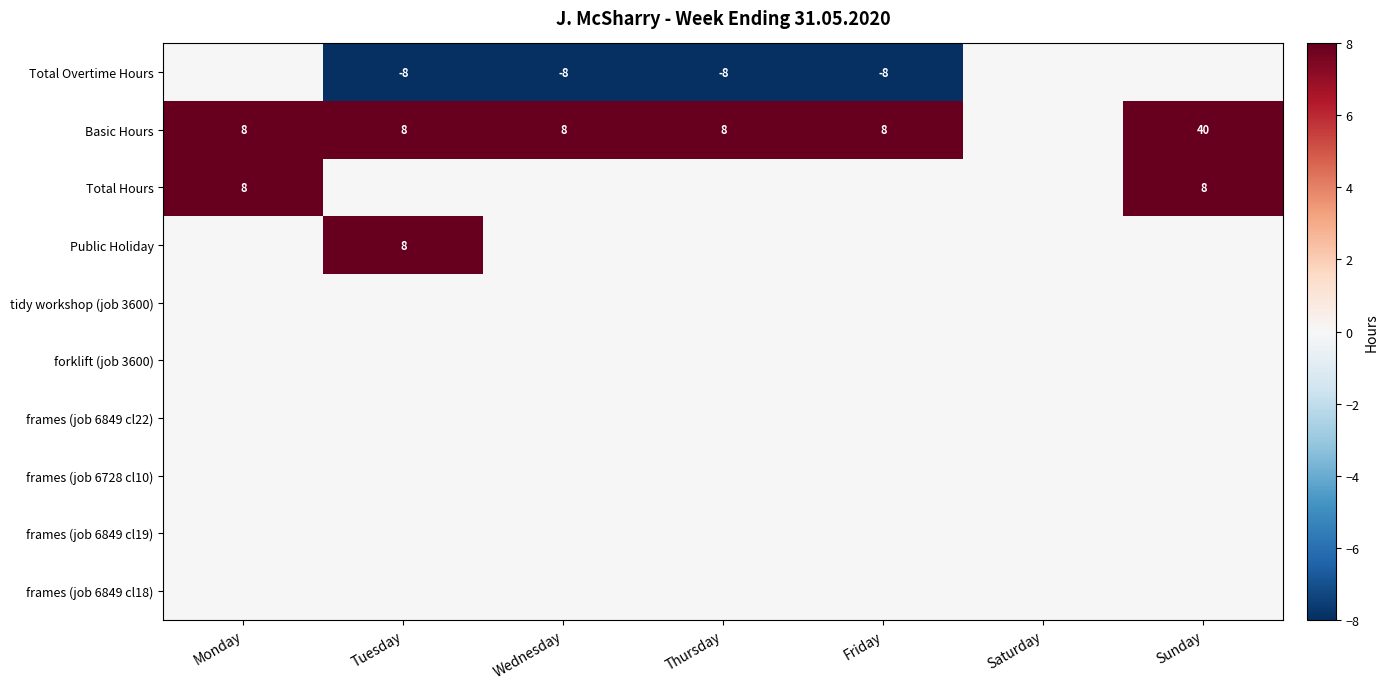

How many series are shown in this chart?

10